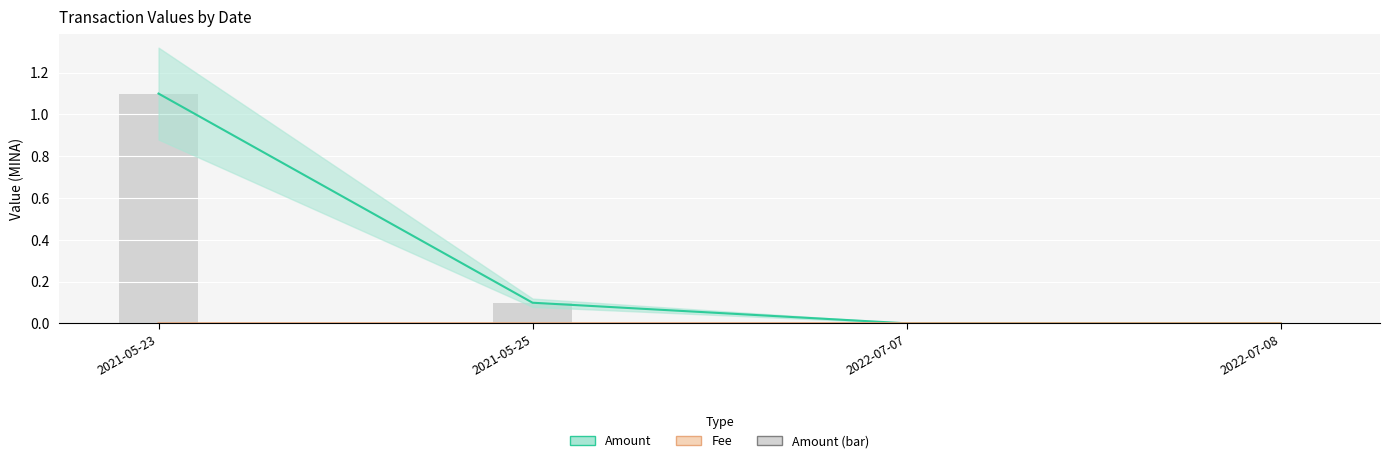

The value of Amount at 2022-07-07 is 0.0. True or false?

True